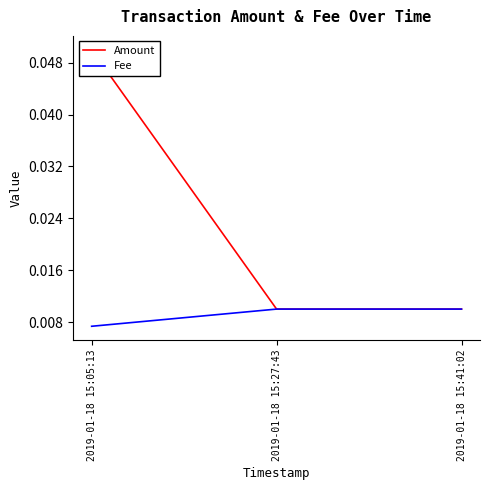

Rank the series at 2019-01-18 15:27:43 from lowest to highest value.

Amount, Fee